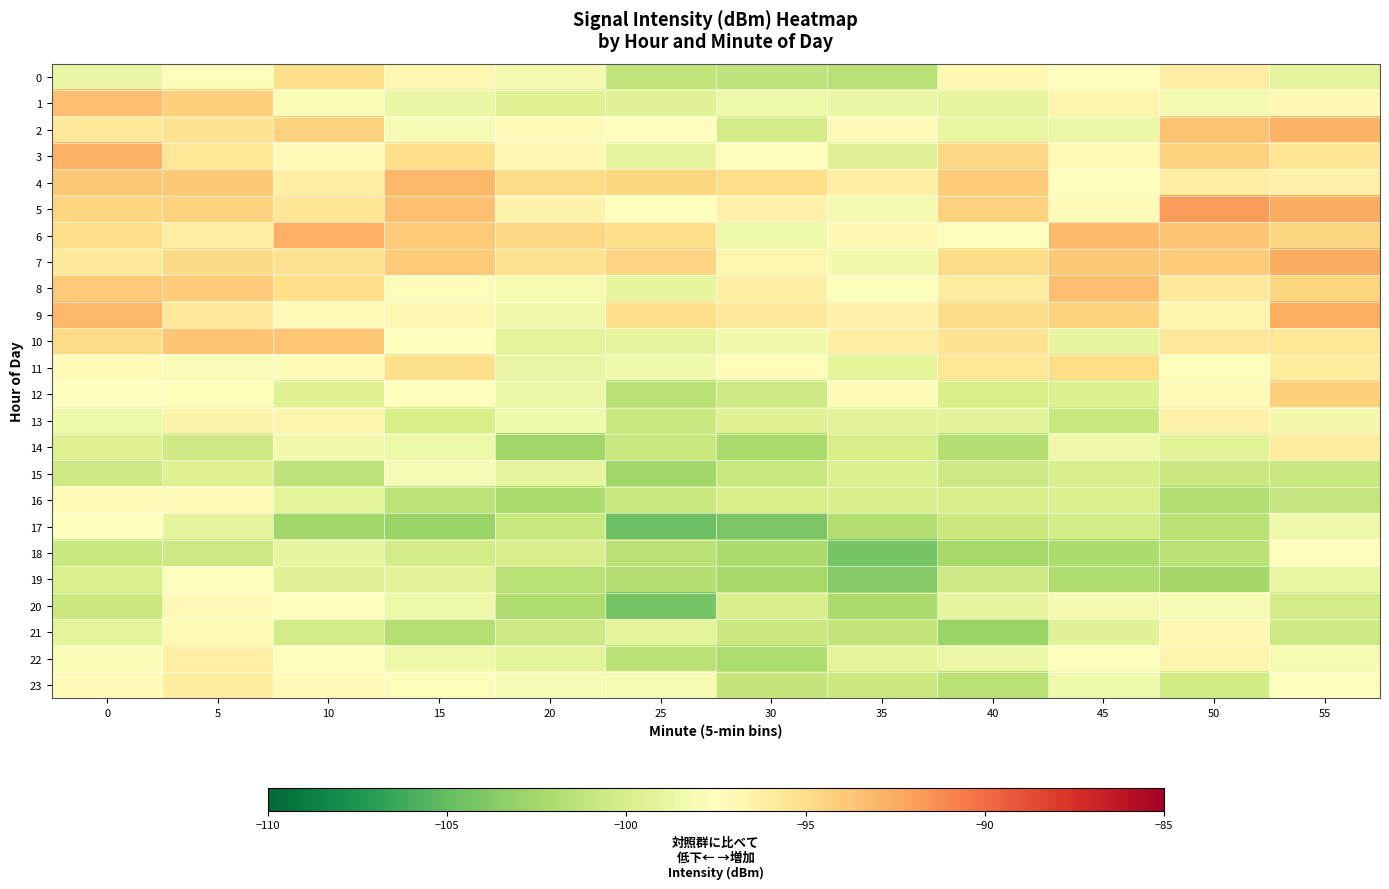

At which category is the sum across all series the highest?

5